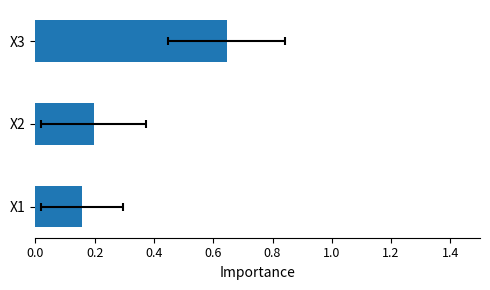

The chart shows a value of 0.1 at X1. True or false?

False